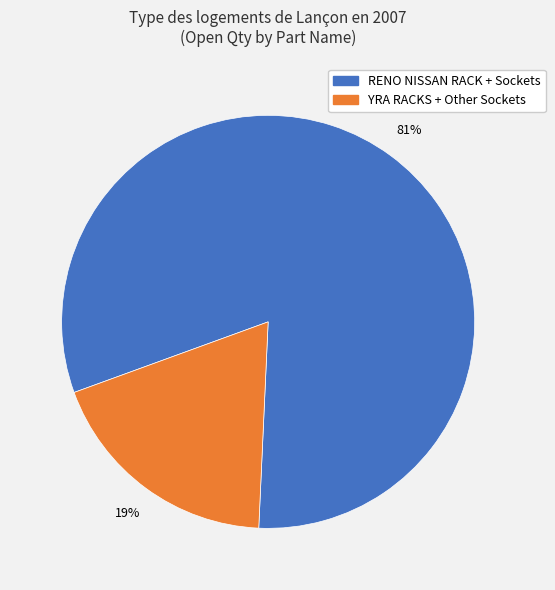

Does any single category account for the majority?

Yes